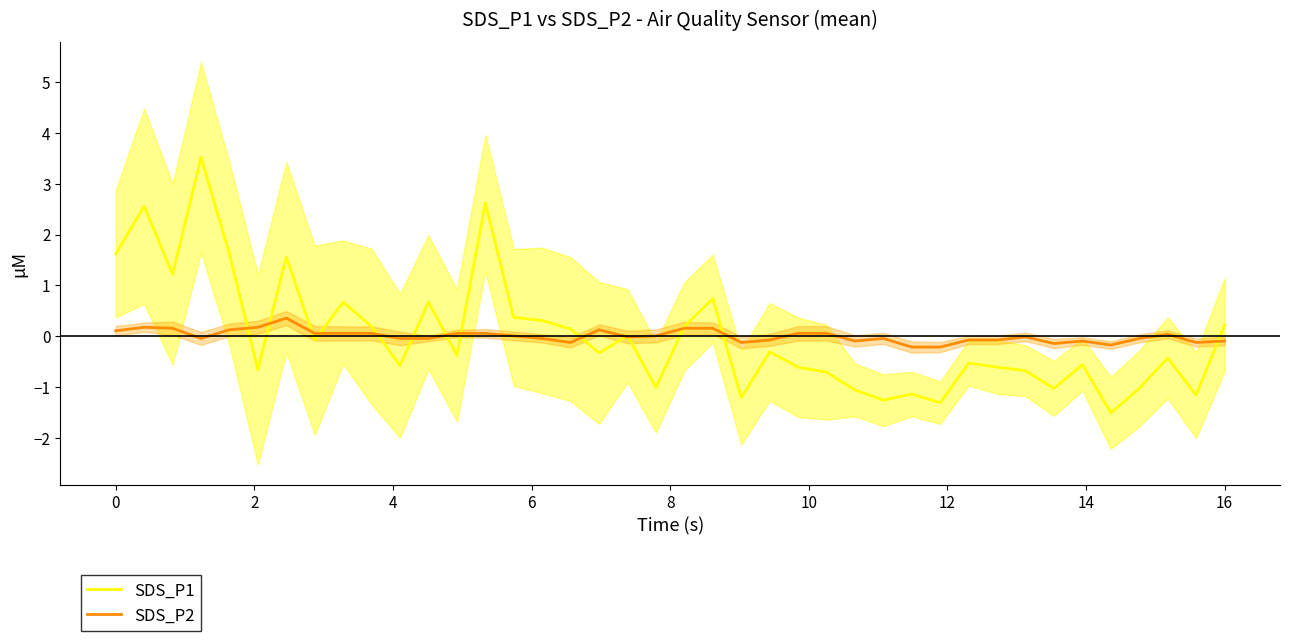

How many intersections are there between SDS_P1 and SDS_P2?

14